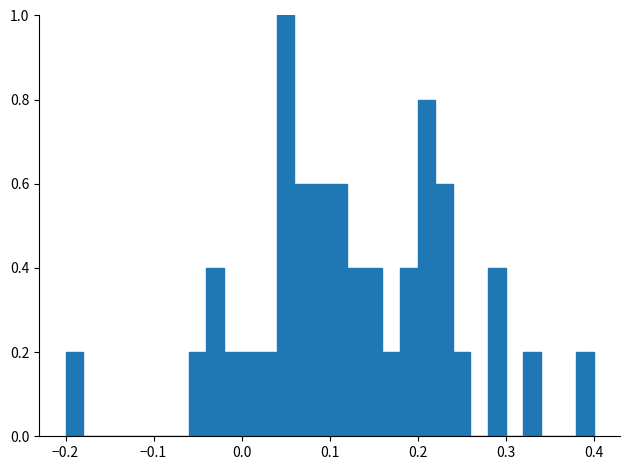

Around what value on the x-axis is the tallest bar? Give the approximate position of its centre, as read against the axis.

0.05